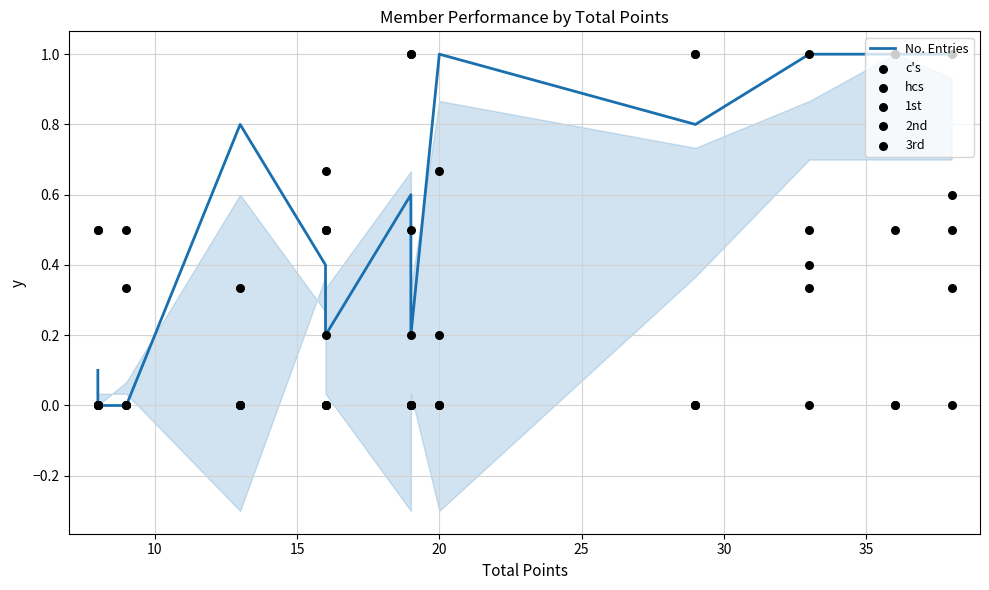

At how many categories does at least one series exceed 0?

13